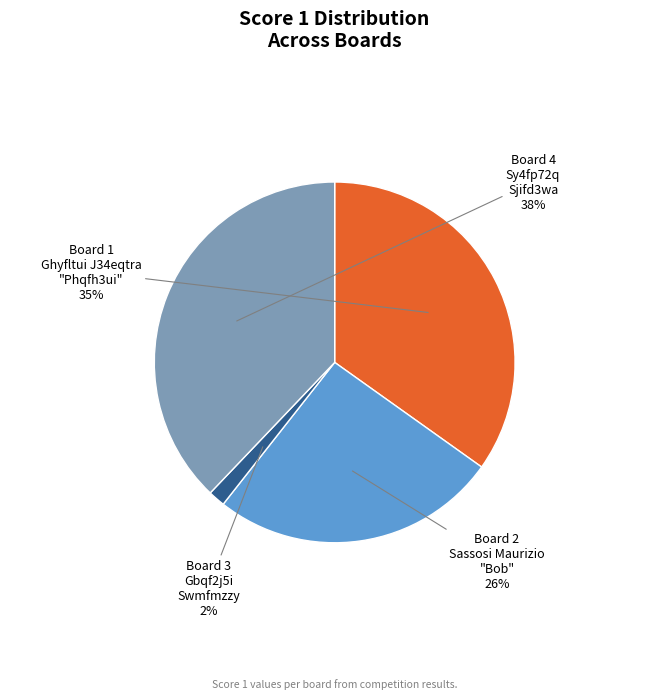

How many segments does this pie chart have?

4